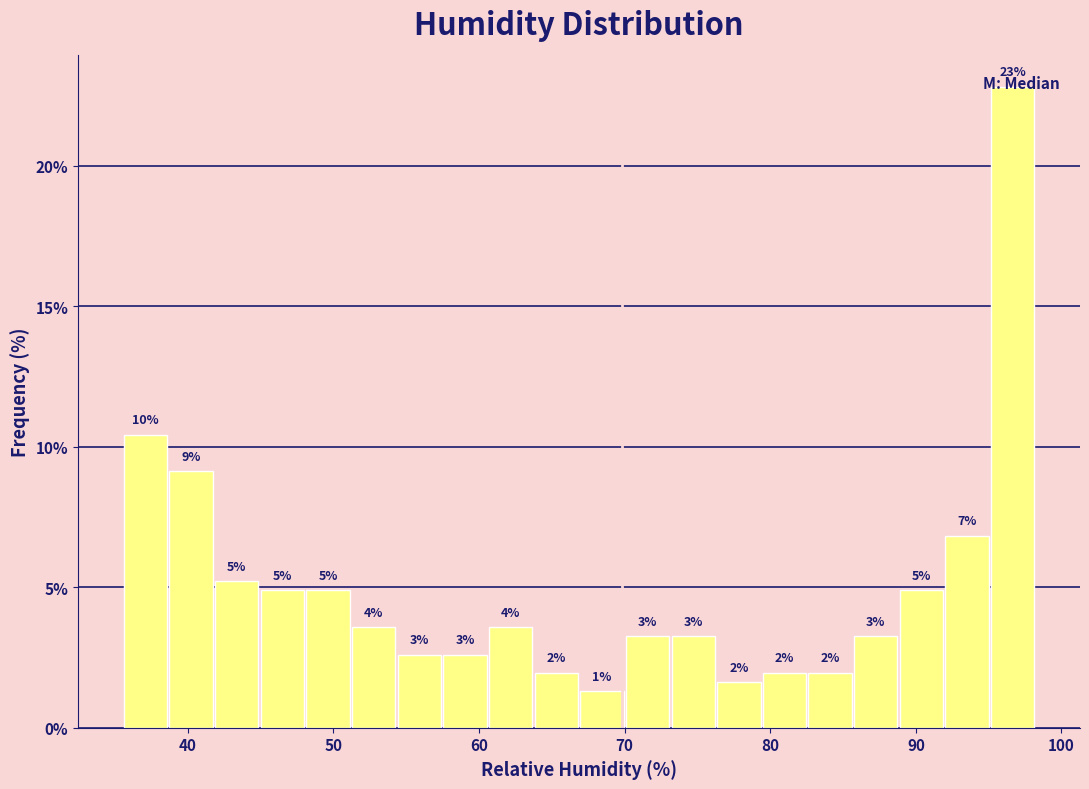

Read against the x-axis, roughly where is the centre of the tallest bar?

97